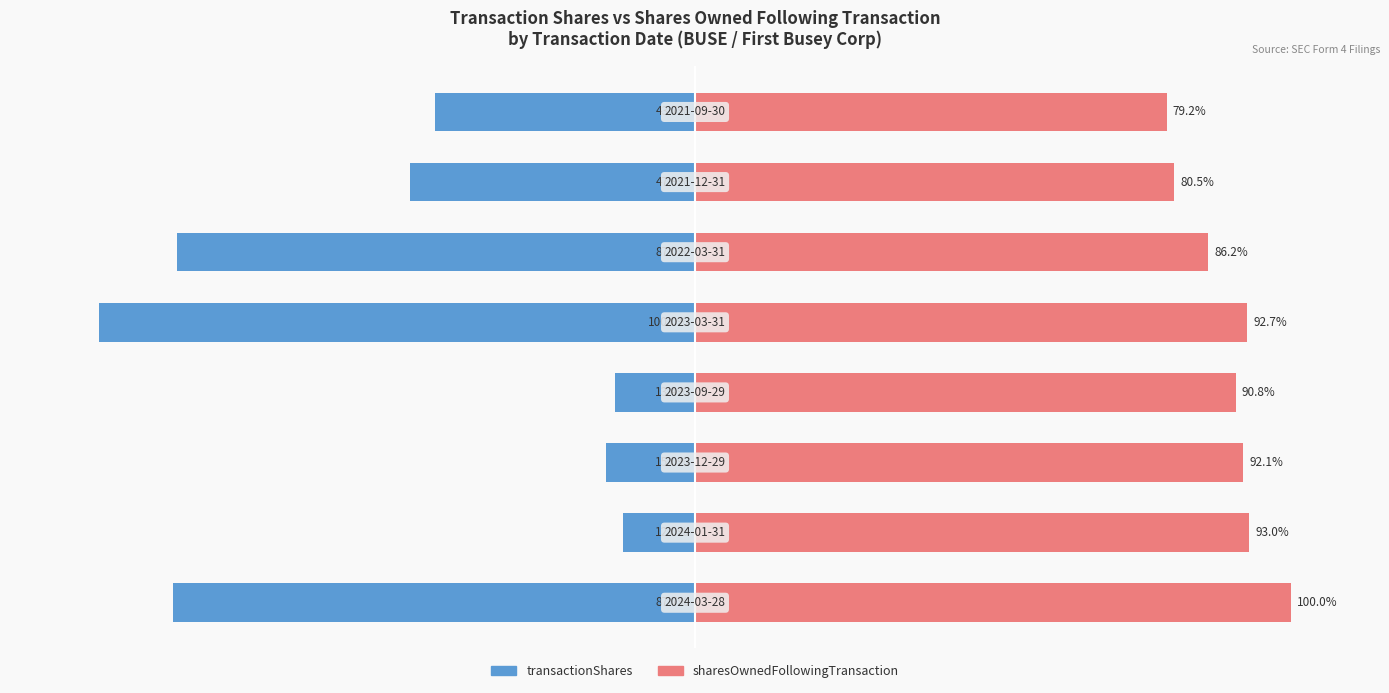

What are all the series names shown in the legend?

transactionShares, sharesOwnedFollowingTransaction